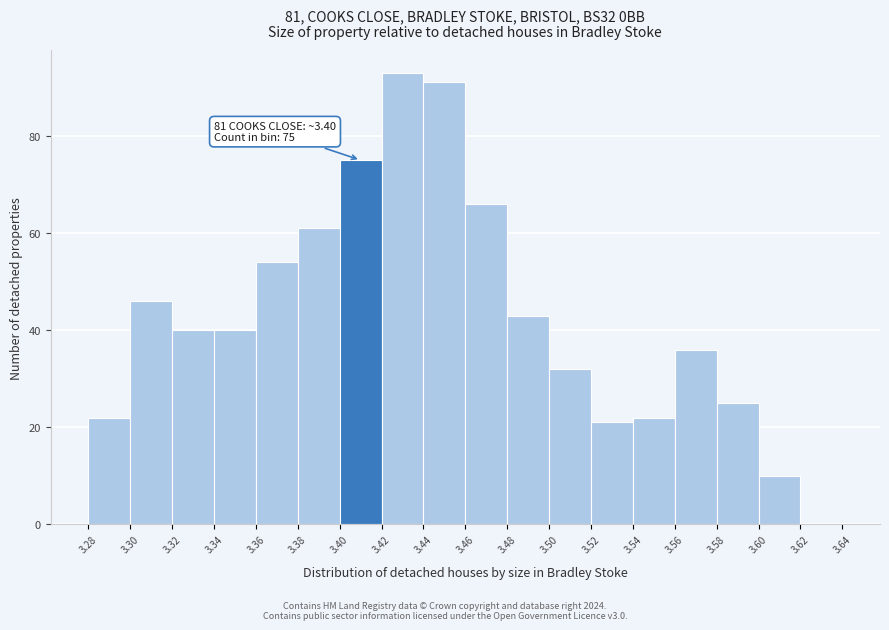

Over which range of the x-axis is the bar tallest?

3.42 to 3.44